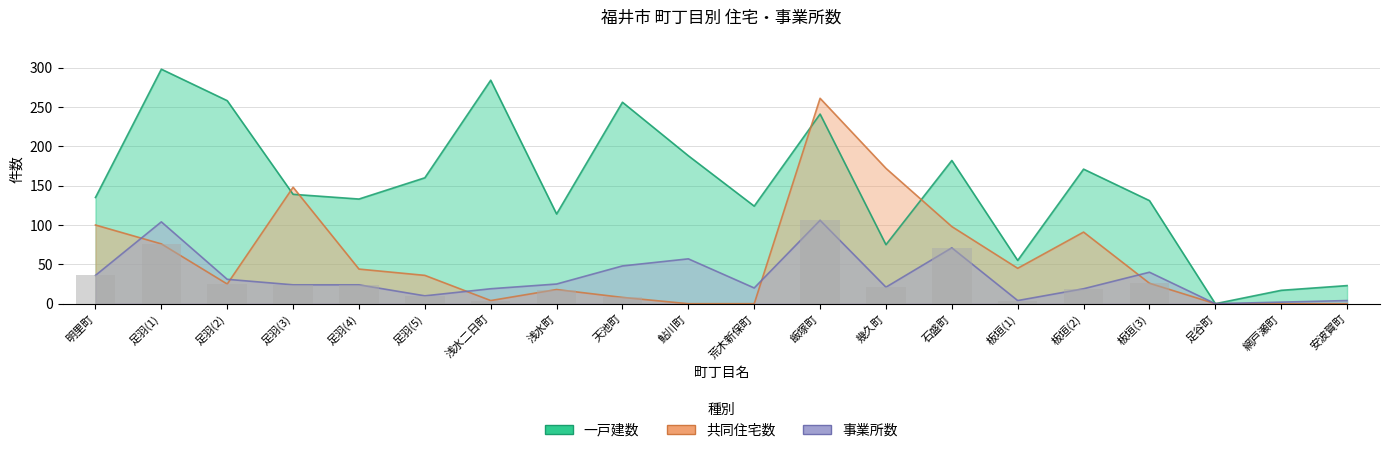

What position from the left is 浅水二日町?

7